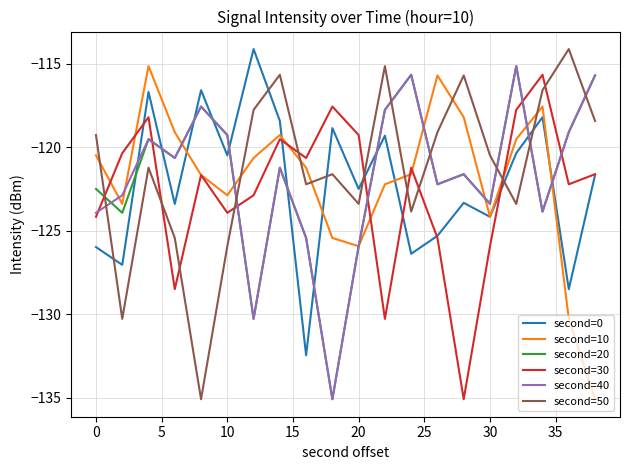

After their last crossing, which series has the higher values: second=50 or second=40?

second=40